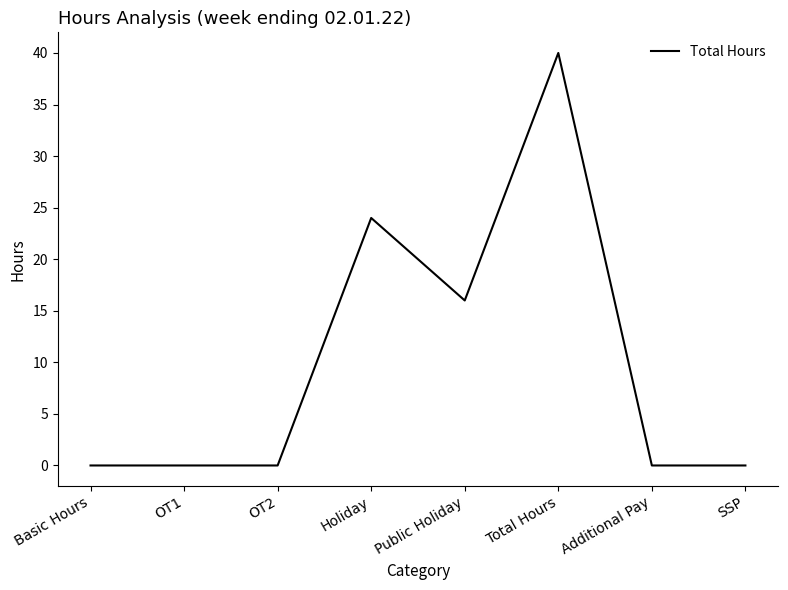

Does the chart have visible grid lines?

No